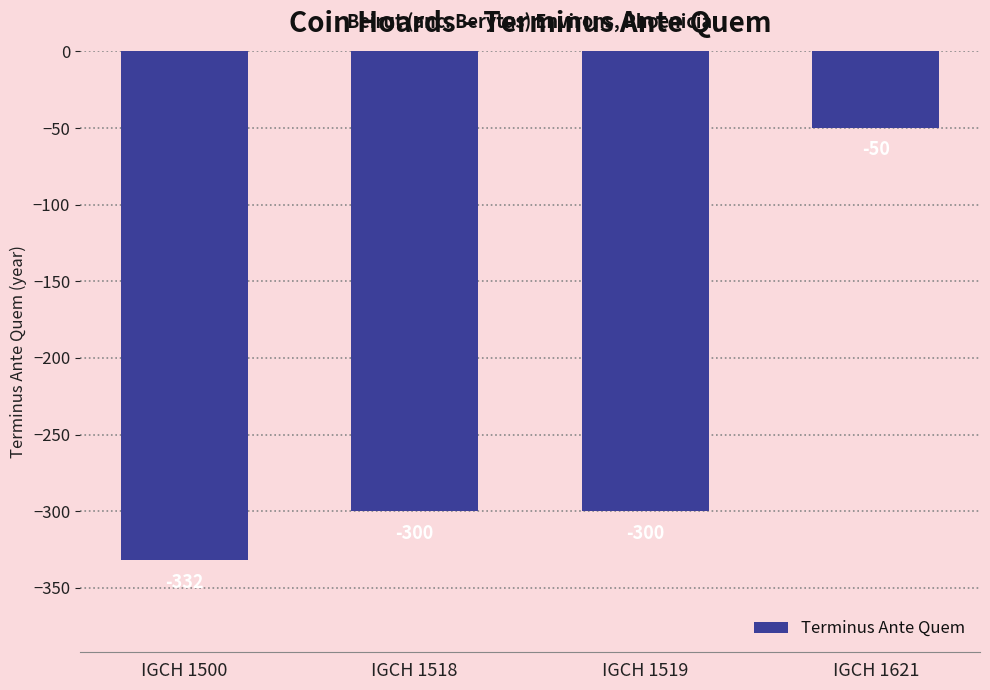

How many categories are shown in the chart?

4